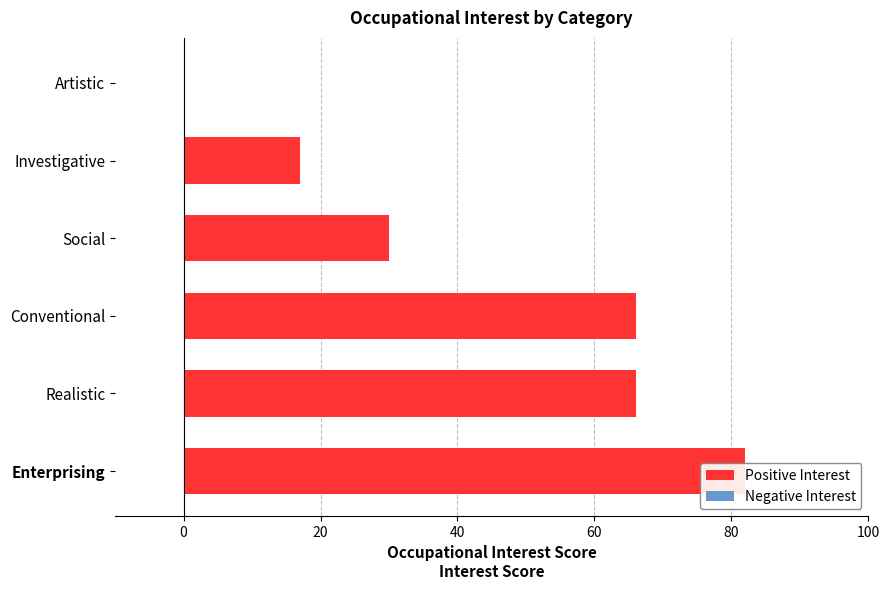

At which label is the value closest to 41?

Social